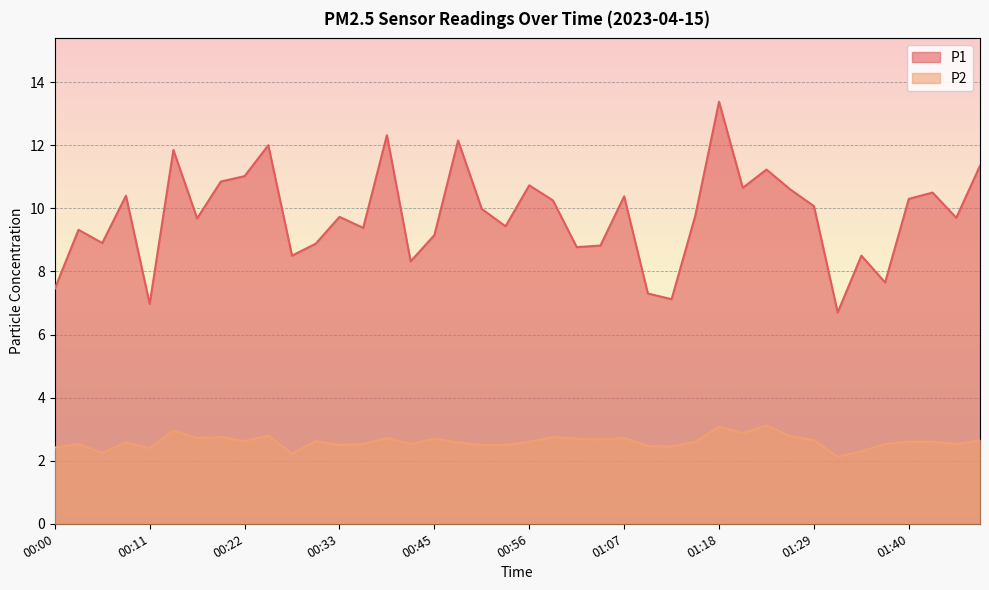

The P2 series shows 2.9 at 01:21. True or false?

True